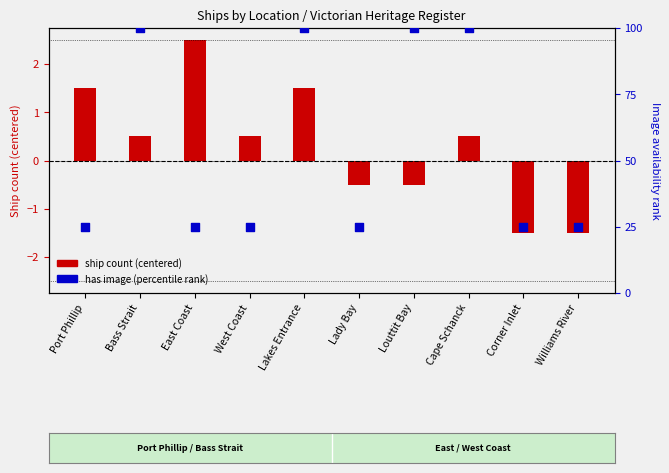

Which series has the widest spread of Y values?

has image (percentile)